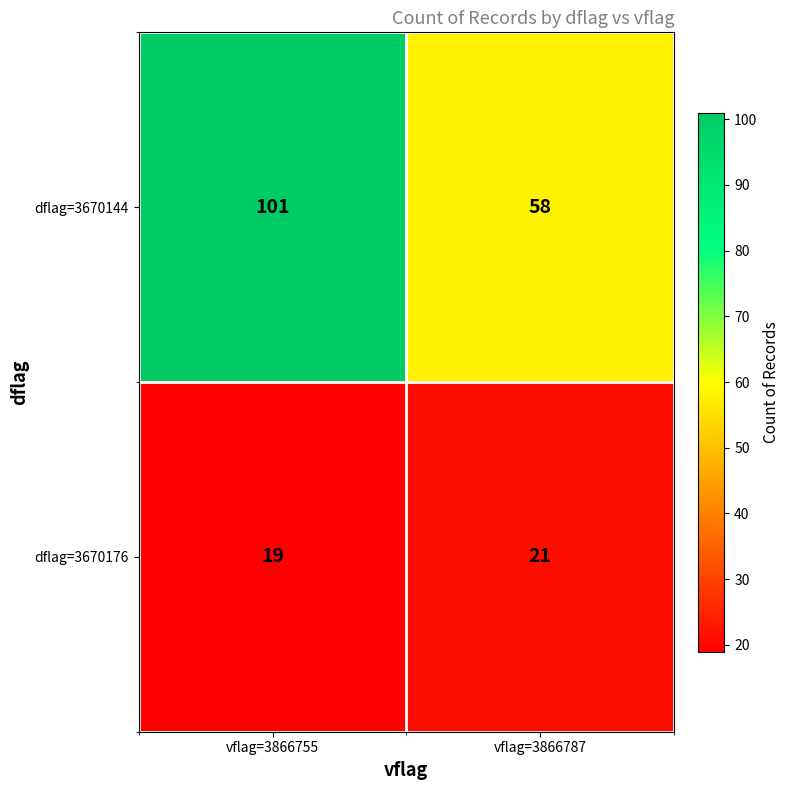

What is the spread (max minus min) of values at vflag=3866787?

37